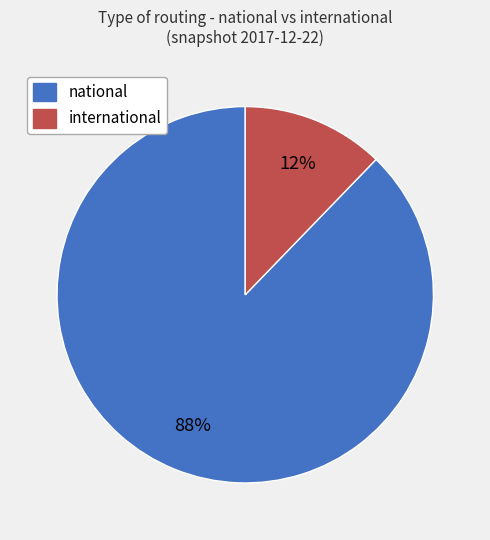

To the nearest percent, what is the difference between the largest and smallest slice percentages?

76%